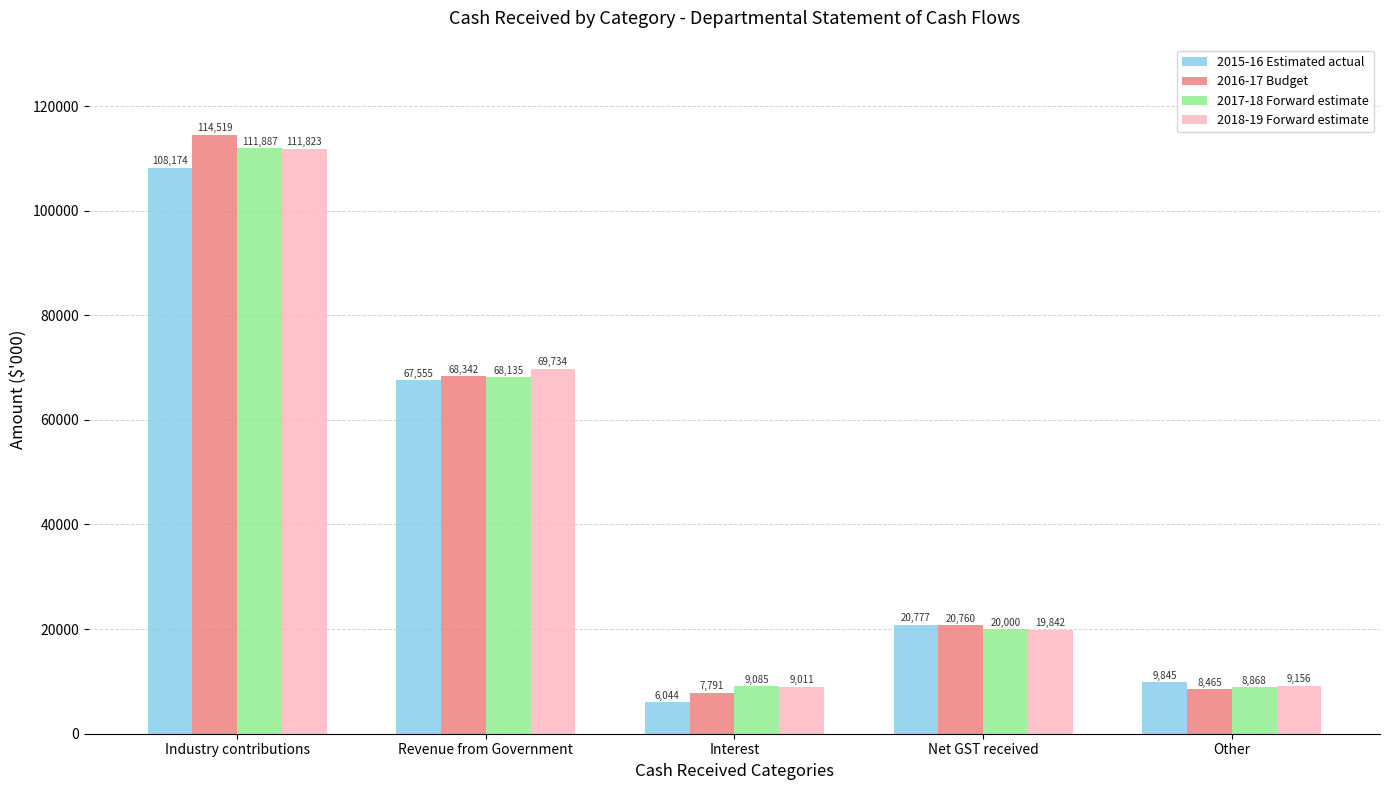

Which series has the largest total across all categories?

2016-17 Budget